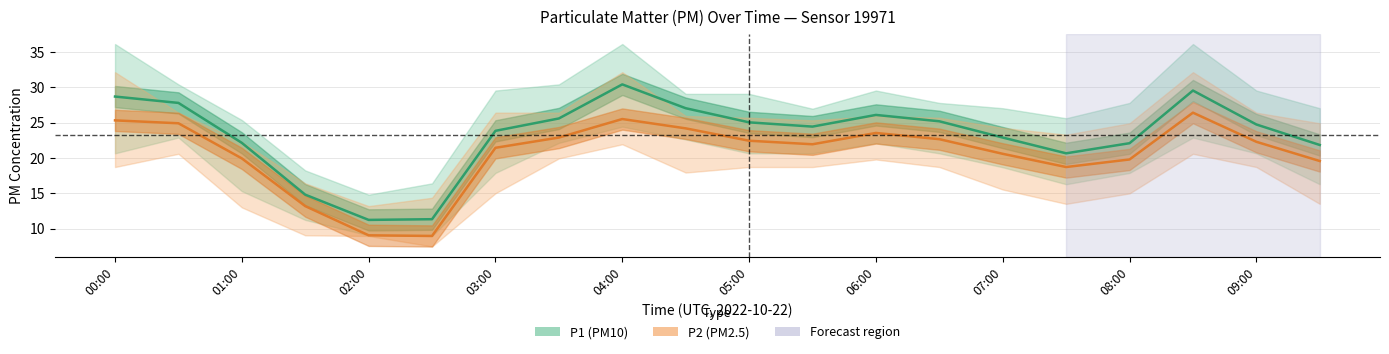

What is the spread (max minus min) of values at 02:00?

5.8